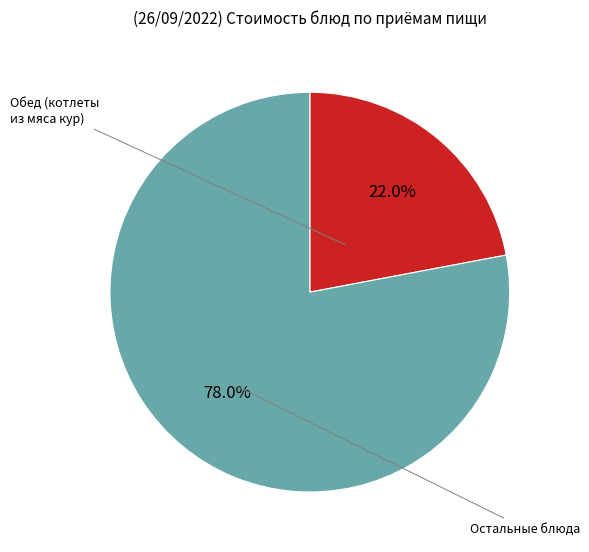

To the nearest percent, what is the average slice percentage?

50%